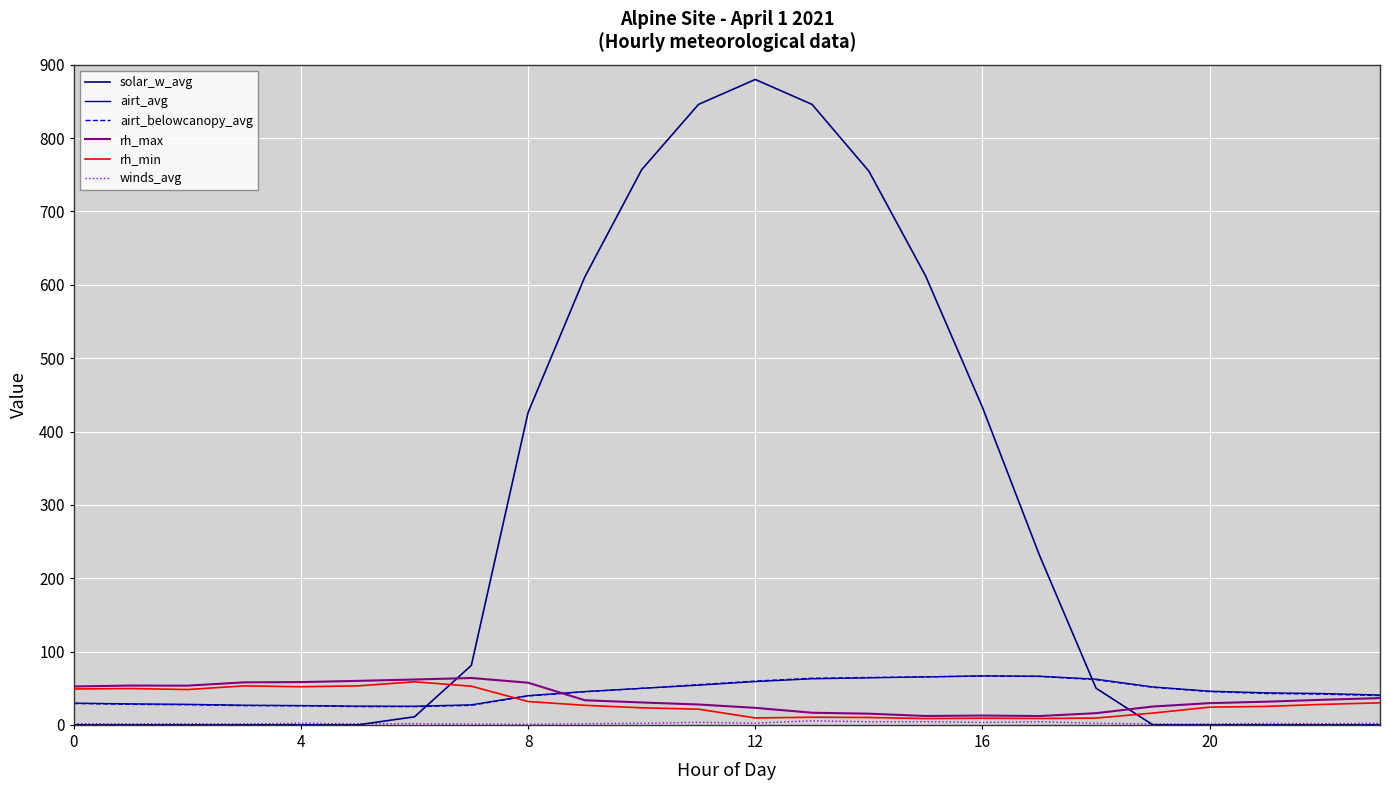

Rank the series by their maximum value, from lowest to highest.

winds_avg, rh_min, rh_max, airt_belowcanopy_avg, airt_avg, solar_w_avg